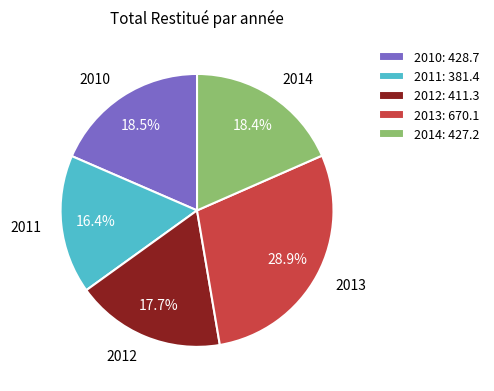

Is 2014 the majority of the pie?

No